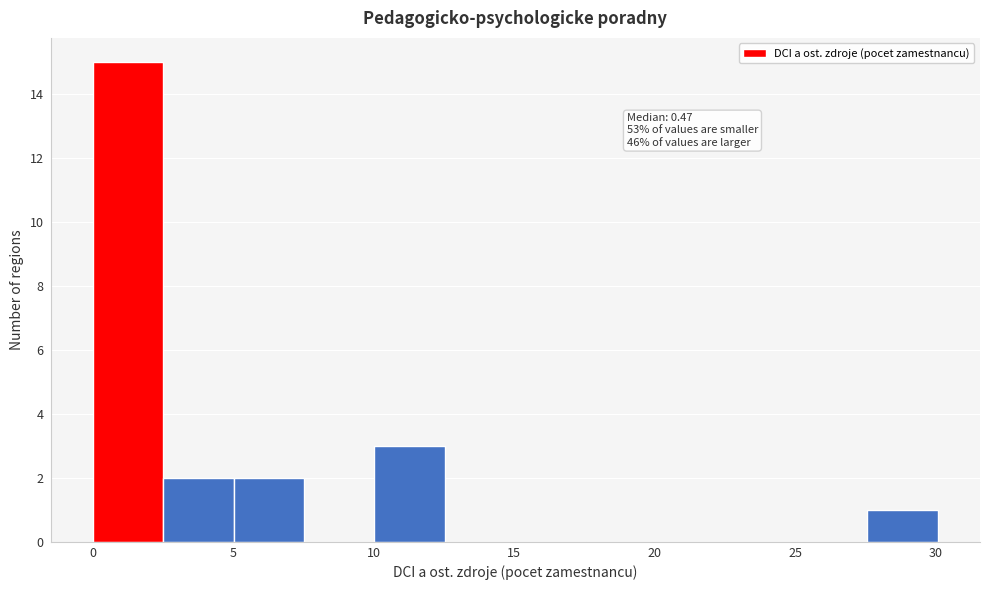

Which range on the x-axis has the tallest bar?

0.0 to 2.5